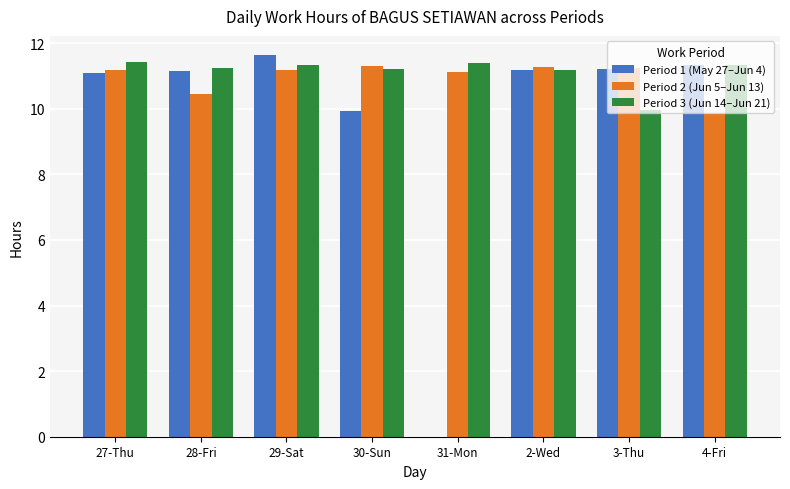

Where is Period 2 (Jun 5–Jun 13) nearest to the value 10?

4-Fri